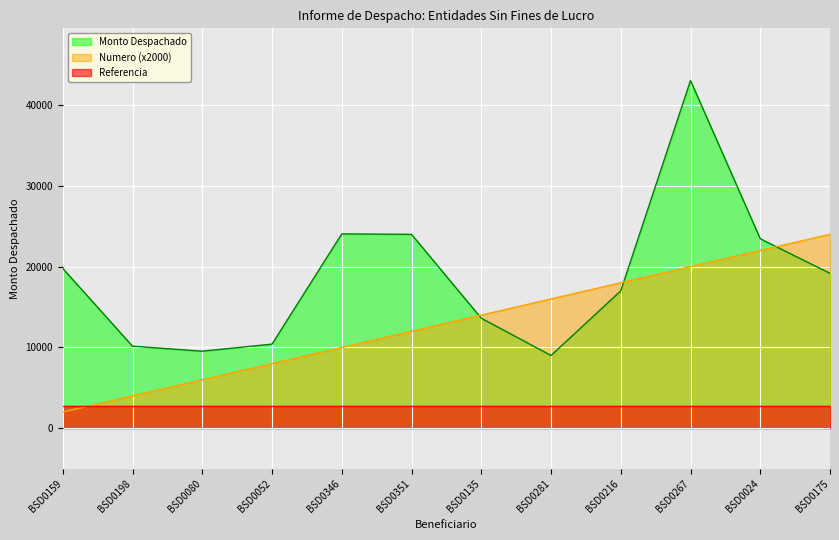

What value does the Referencia series have at BSD0175?

2700.0